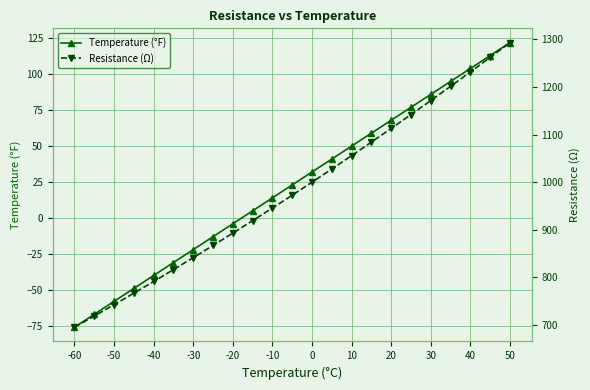

What is the minimum value shown in the chart?

-76.0